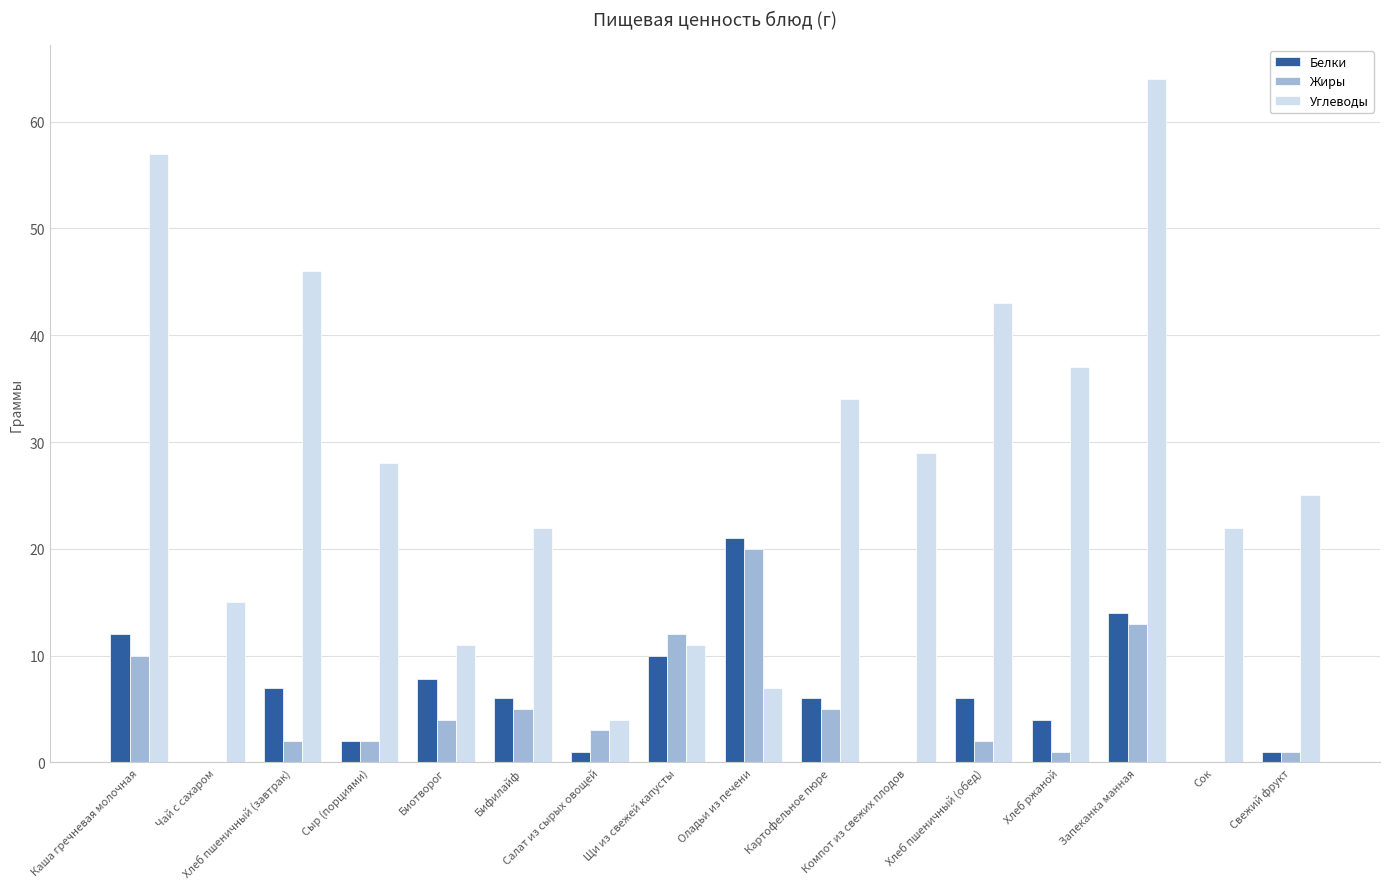

Are the bars horizontal?

No